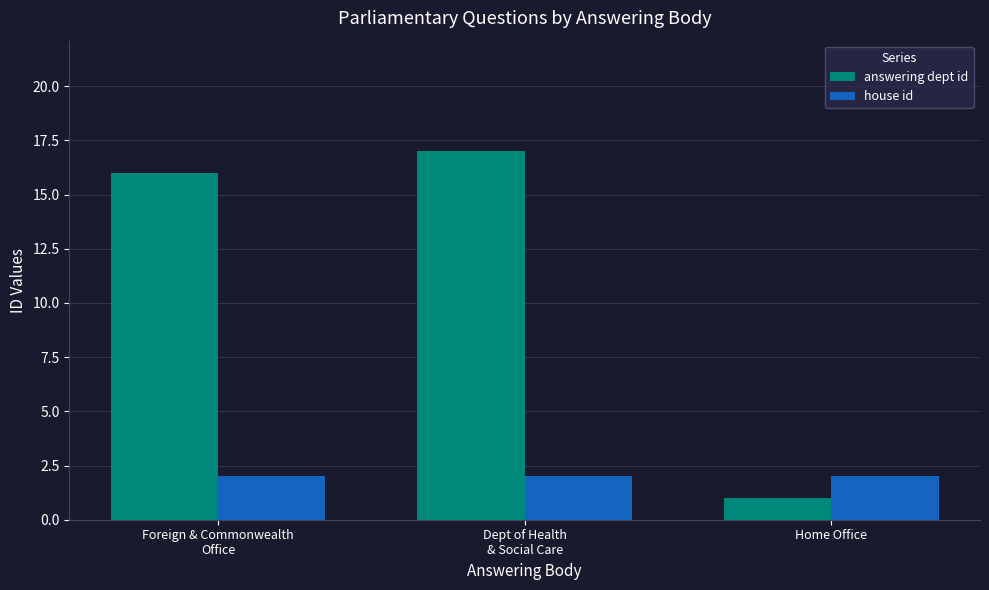

Between Foreign & Commonwealth
Office and Dept of Health
& Social Care, which series saw the biggest shift?

answering dept id